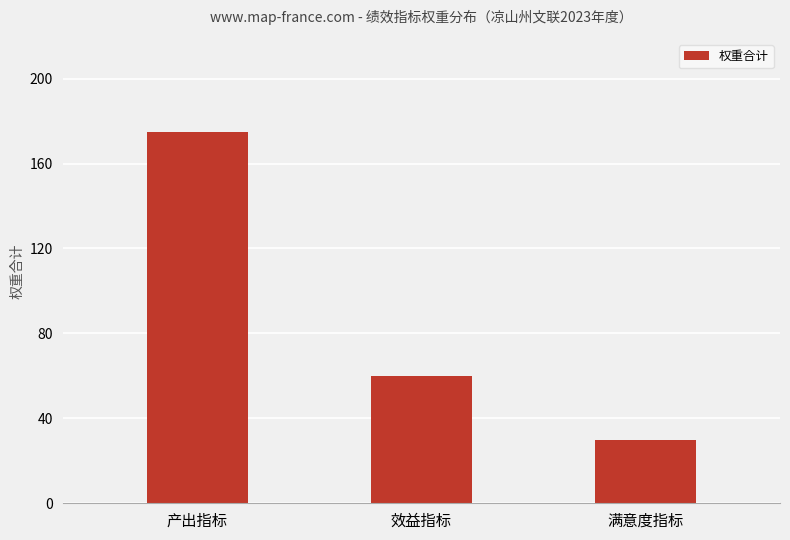

Does the chart contain any negative values?

No